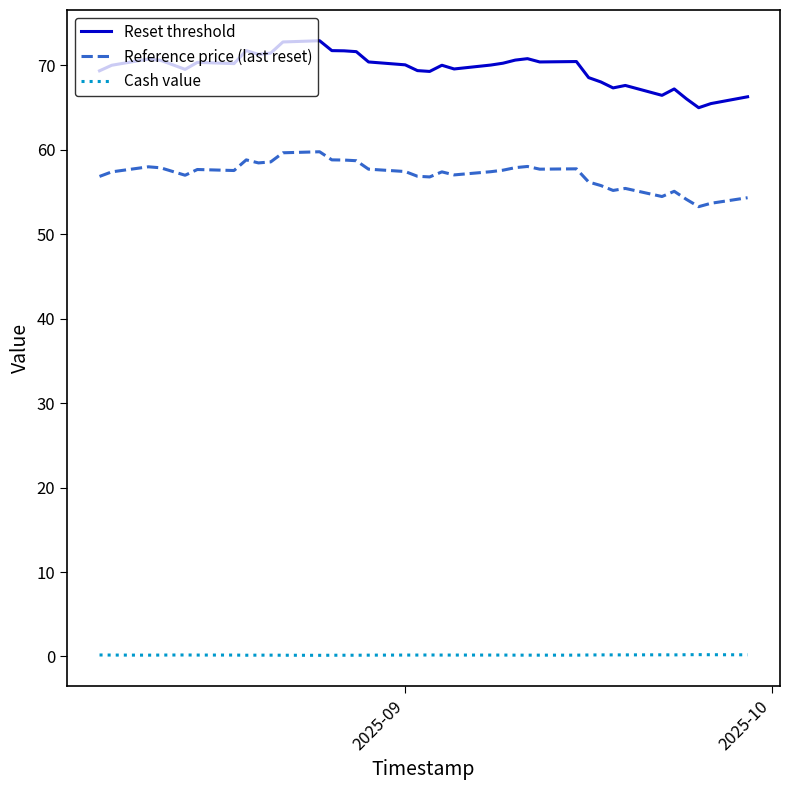

At how many categories does at least one series exceed 20?

37